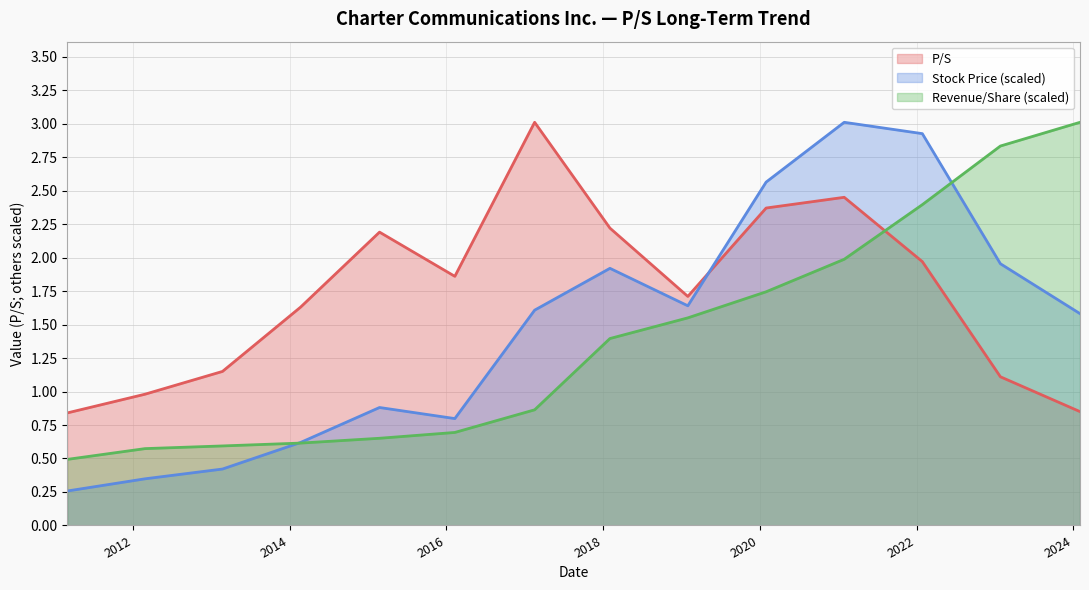

What is the difference between the values at 2017-02-16 and 2014-02-21?

1.4